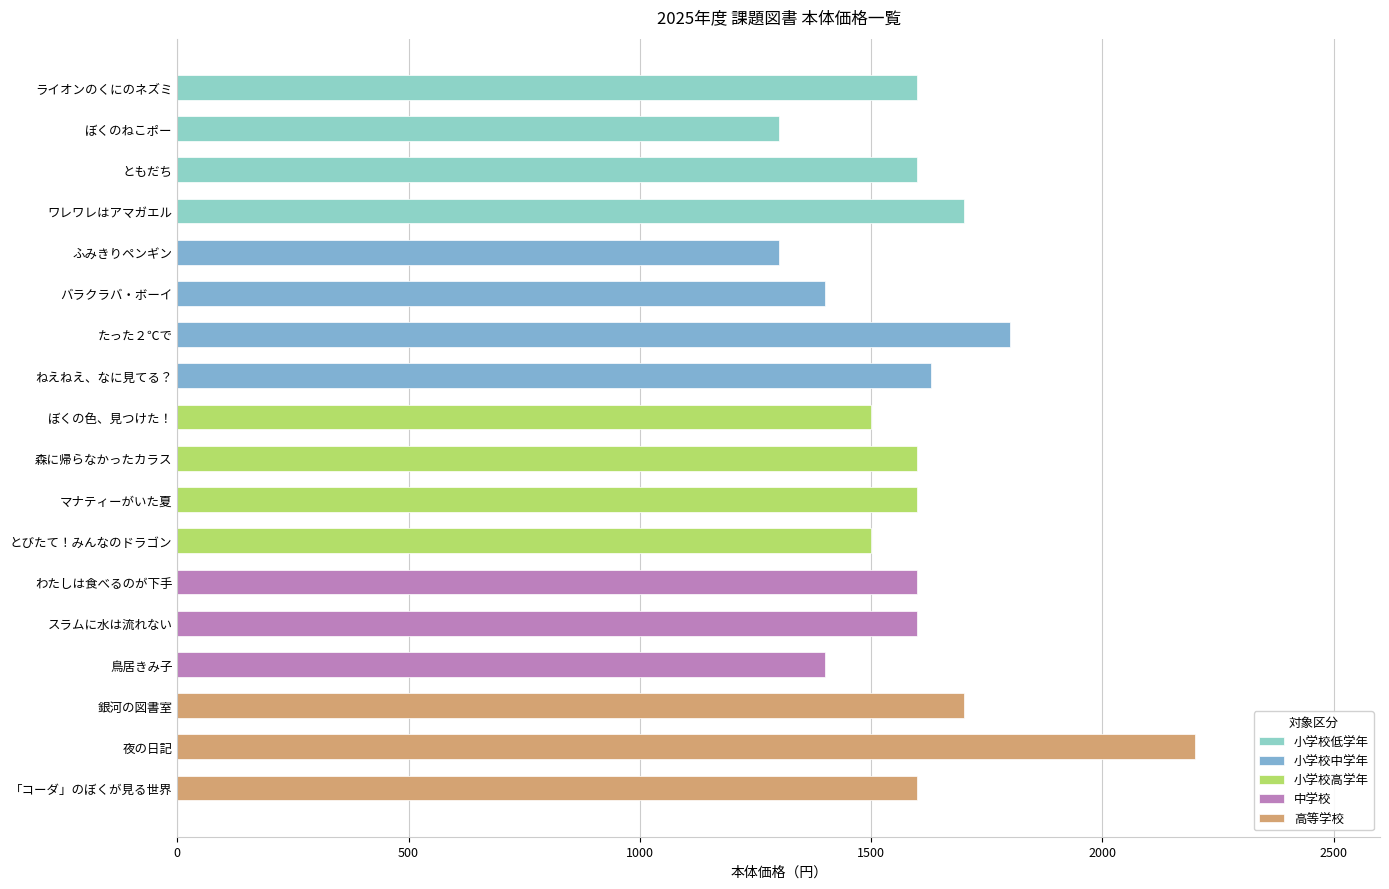

What is the ratio of the value at 「コーダ」のぼくが見る世界 to the value at ねえねえ、なに見てる？?

1.0